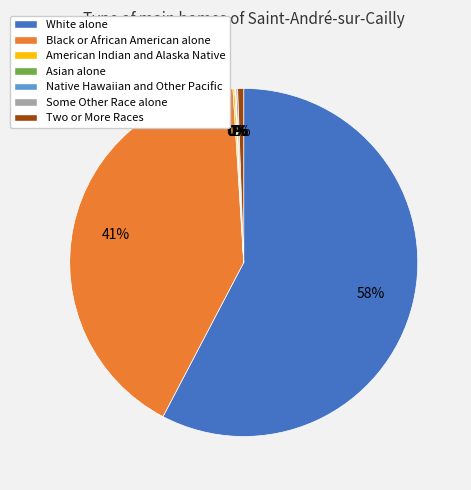

Does White alone represent more than half of the total?

Yes